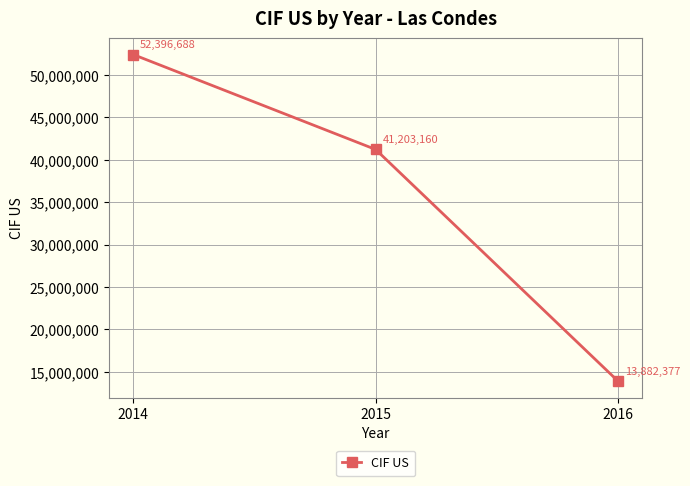

What is the difference between the maximum and minimum values?

38514311